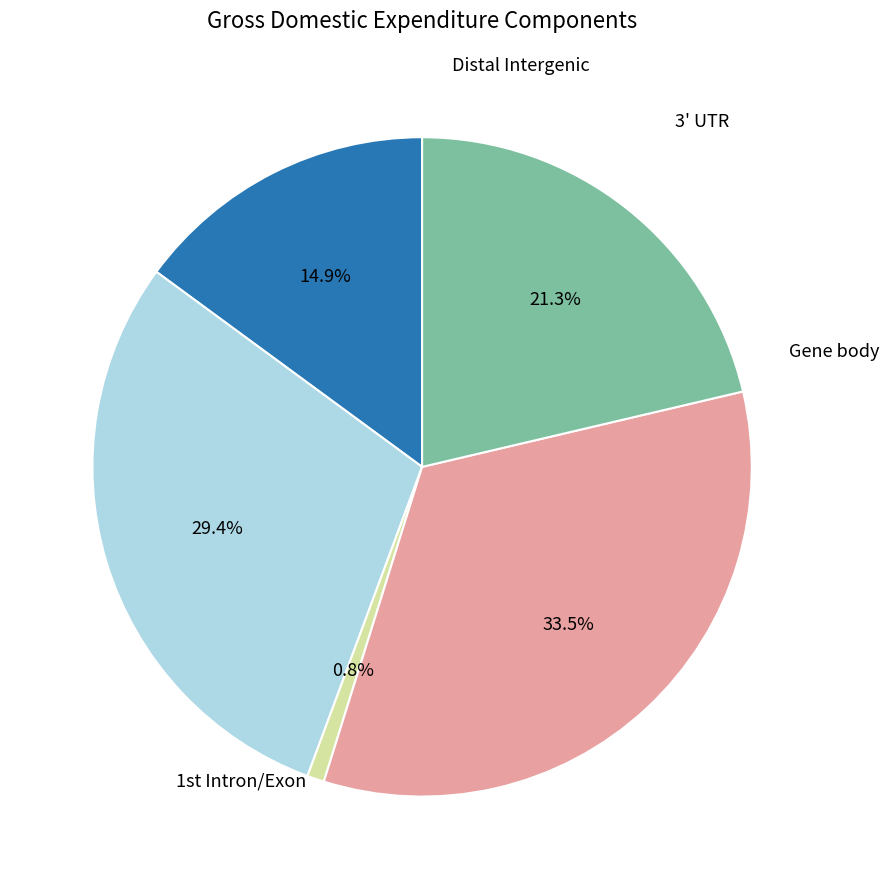

Is there a majority slice in this chart?

No